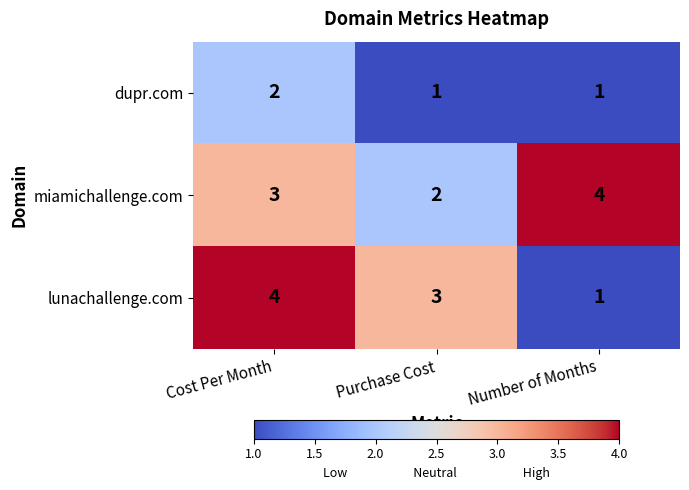

How many dupr.com values are between 1 and 2?

3